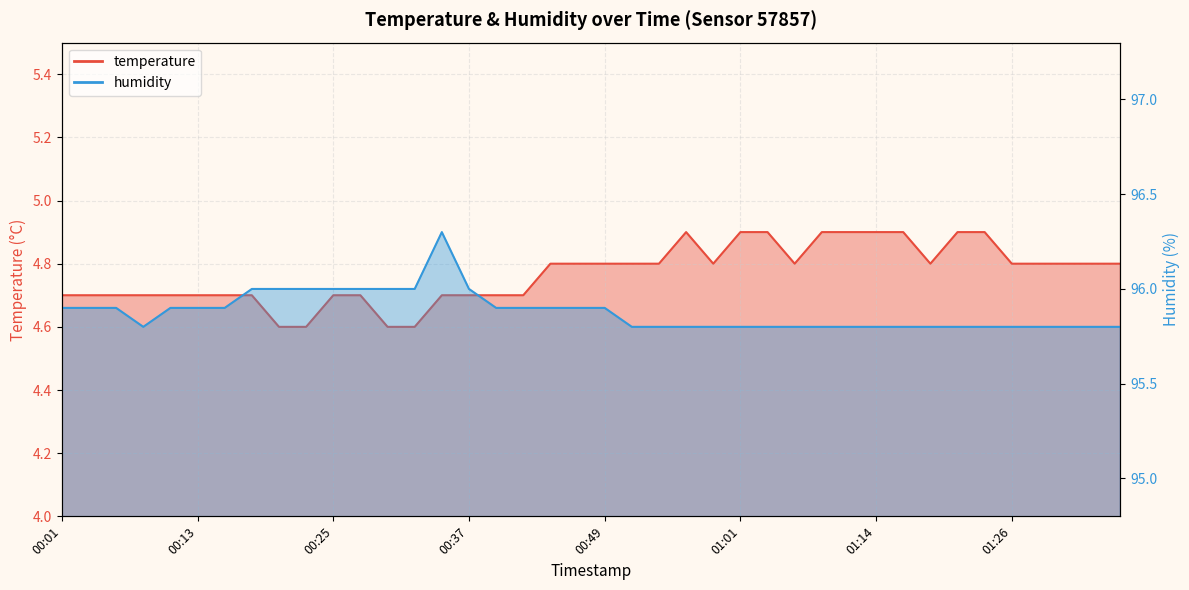

What are all the series names shown in the legend?

temperature, humidity